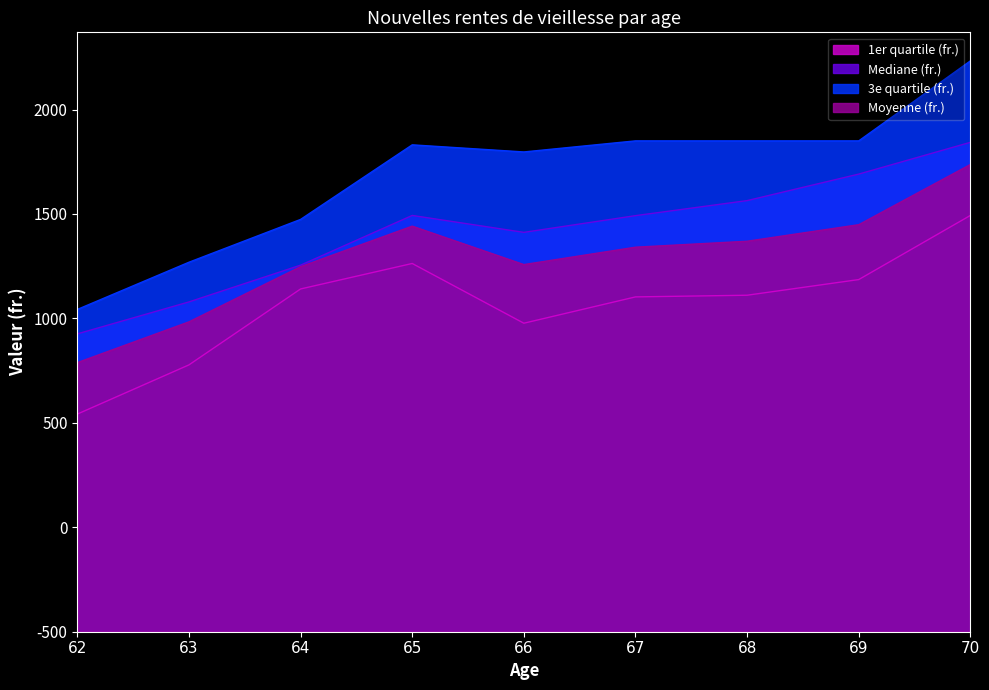

At which category is the sum across all series the highest?

70